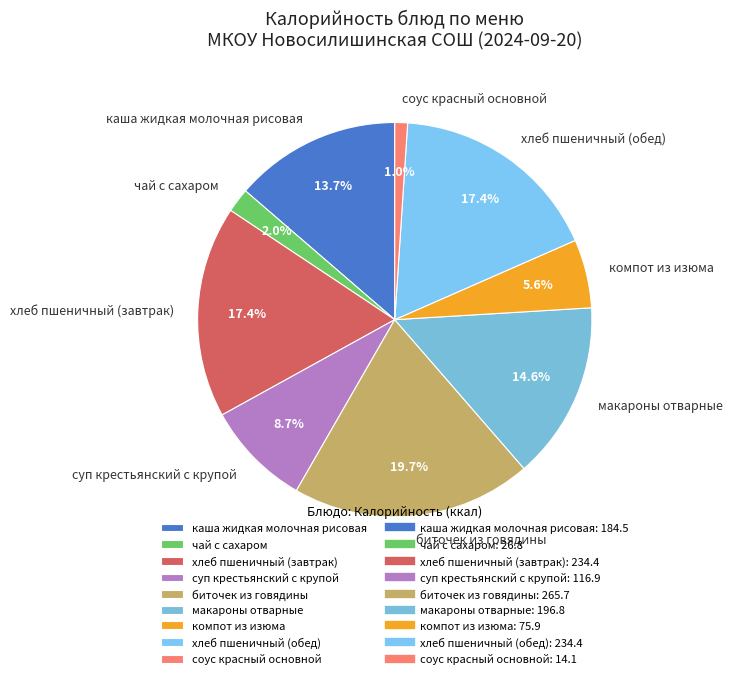

Between соус красный основной and хлеб пшеничный (завтрак), which is larger?

хлеб пшеничный (завтрак)